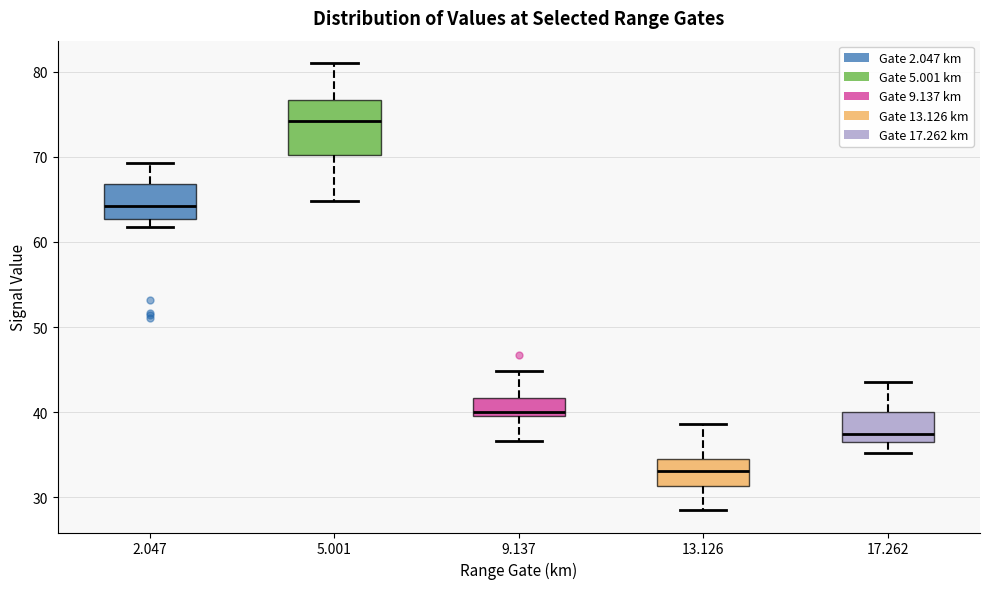

Reading left to right, read every box against the y-axis: the position of its median line, the range the box covers, and the ends of its whiskers. The values are not printed on the chart, so give them approximately, as read against the axis.

2.047: median 64, box 63 to 67, whiskers 62 to 69
5.001: median 74, box 70 to 77, whiskers 65 to 81
9.137: median 40 (just above the box's lower edge), box 40 to 42, whiskers 37 to 45
13.126: median 33, box 31 to 34, whiskers 29 to 39
17.262: median 37, box 36 to 40, whiskers 35 to 44